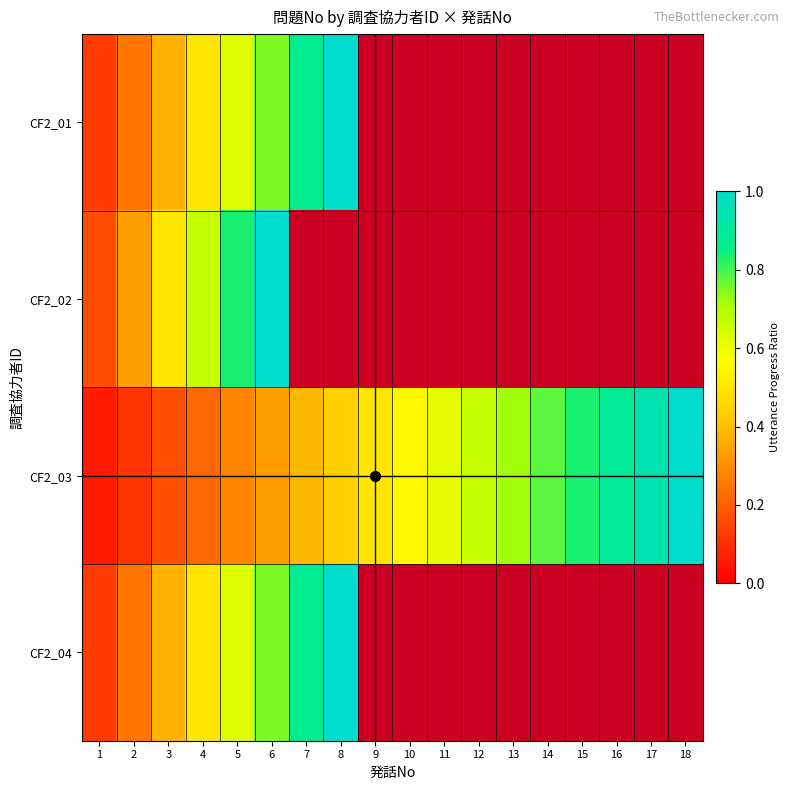

The CF2_03 series shows 1.1 at 12. True or false?

False